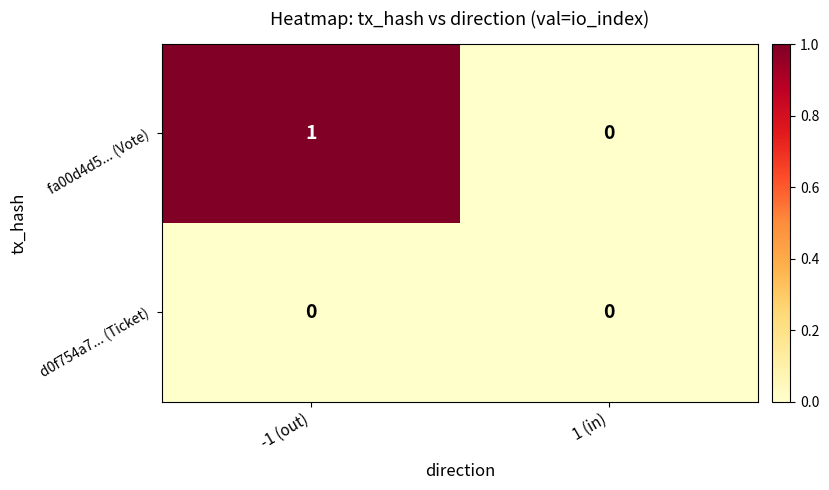

Is the value of fa00d4d5... (Vote) at -1 (out) greater than the value of d0f754a7... (Ticket) at 1 (in)?

Yes